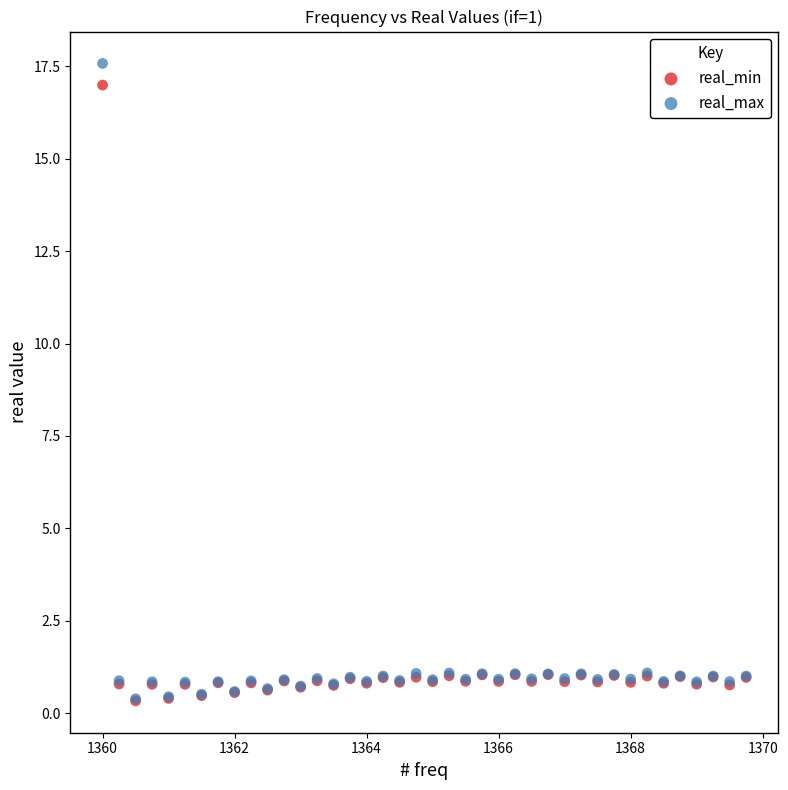

Which series reaches the maximum Y coordinate?

real_max